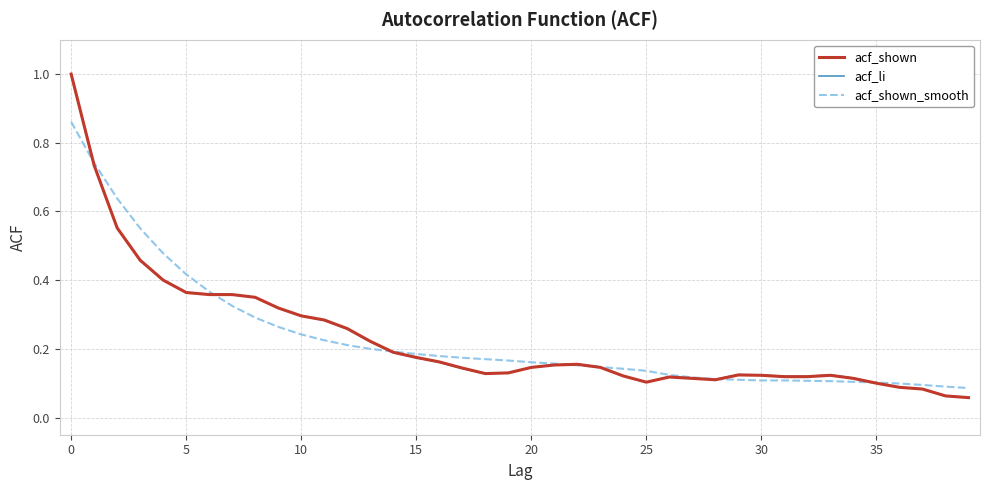

What is the highest value of the acf_li series?

1.0